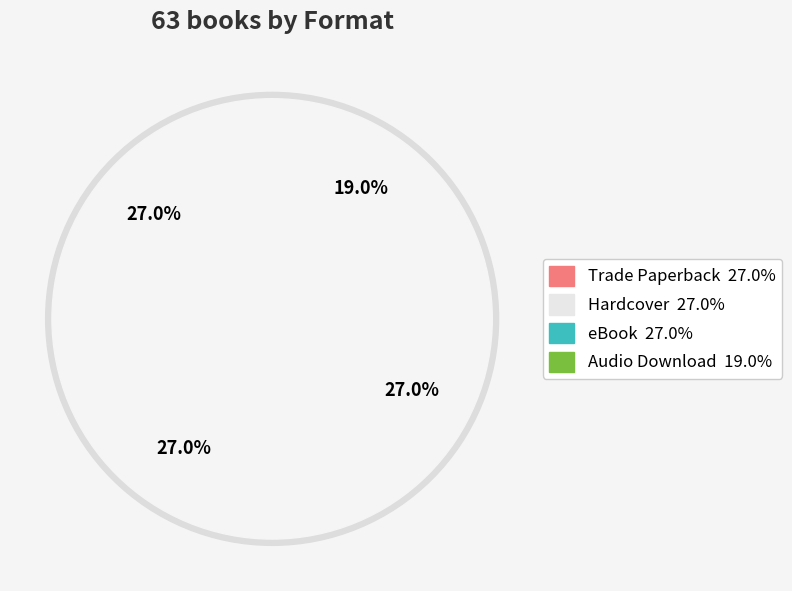

How much of the chart is everything except eBook?

73.0%